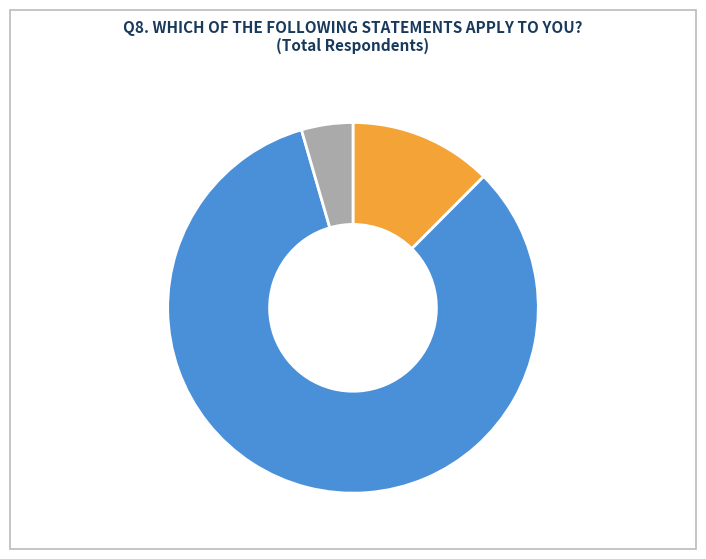

Which has a higher value, Yes or No?

No